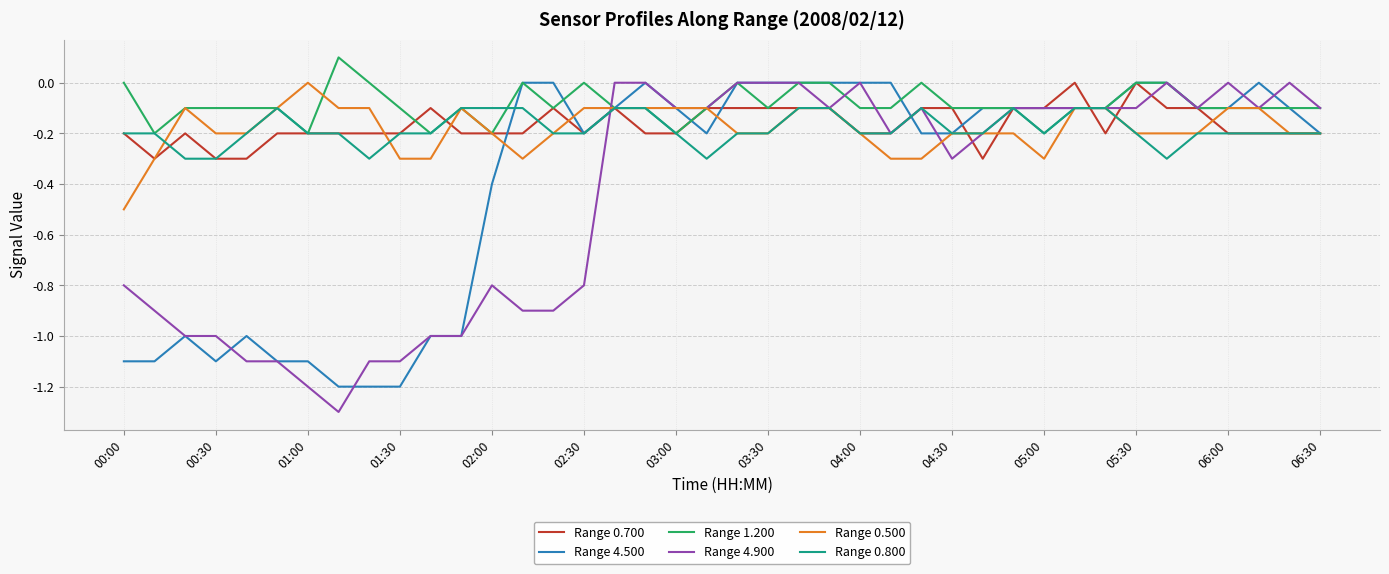

True or false: Range 0.700 and Range 4.900 intersect in this chart.

True